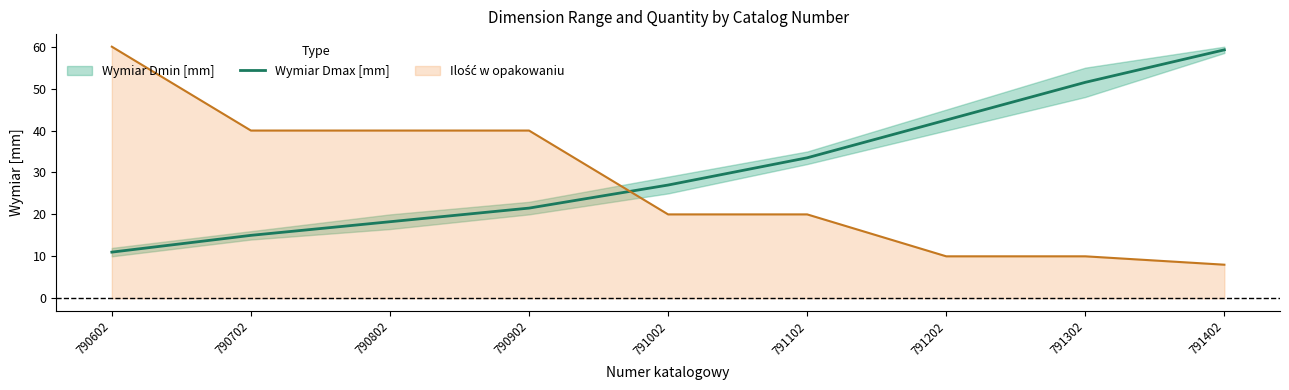

What is the minimum value shown in the chart?

11.0